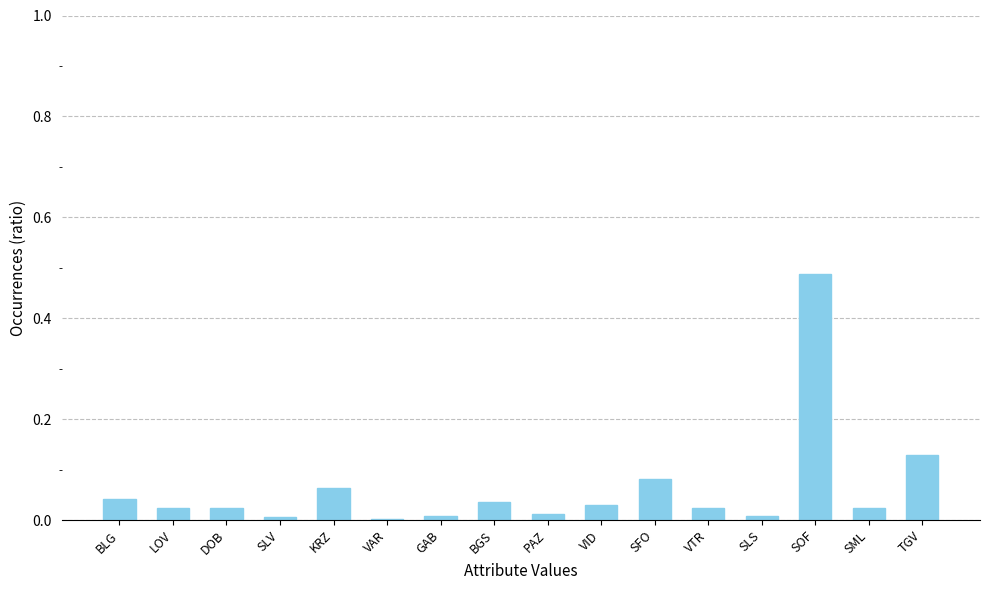

Which category has the highest value across all series?

SOF